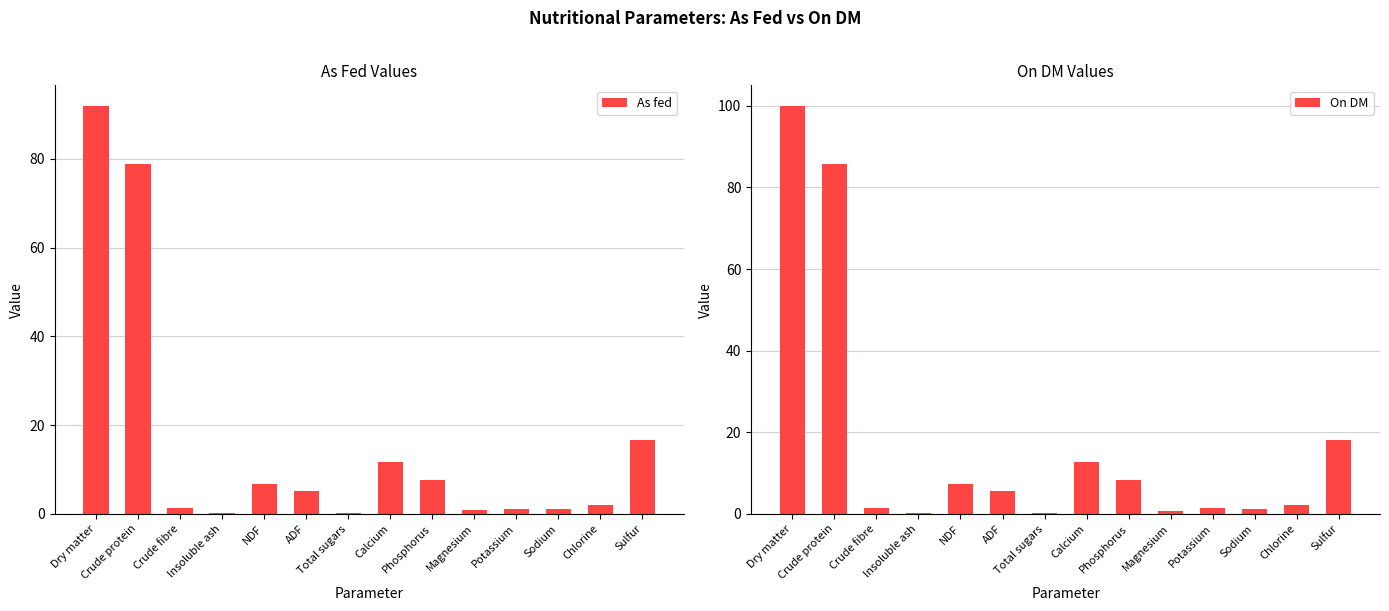

What is the value of the On DM bar at the 12th from the left?

1.3